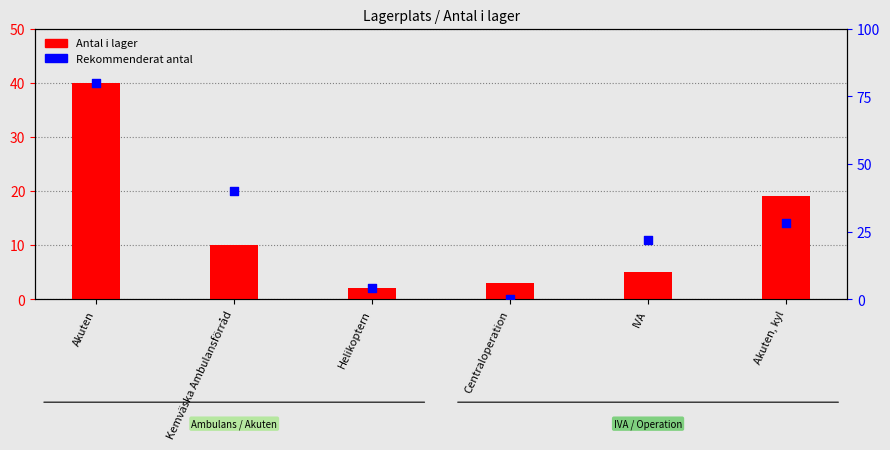

What are all the series names shown in the legend?

Antal i lager, Rekommenderat antal